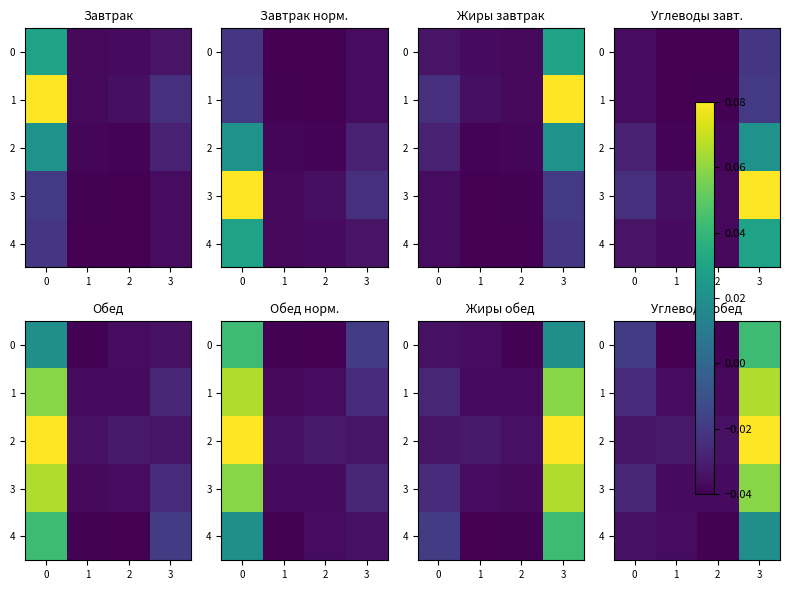

Which has a higher value, 2 or 1?

2